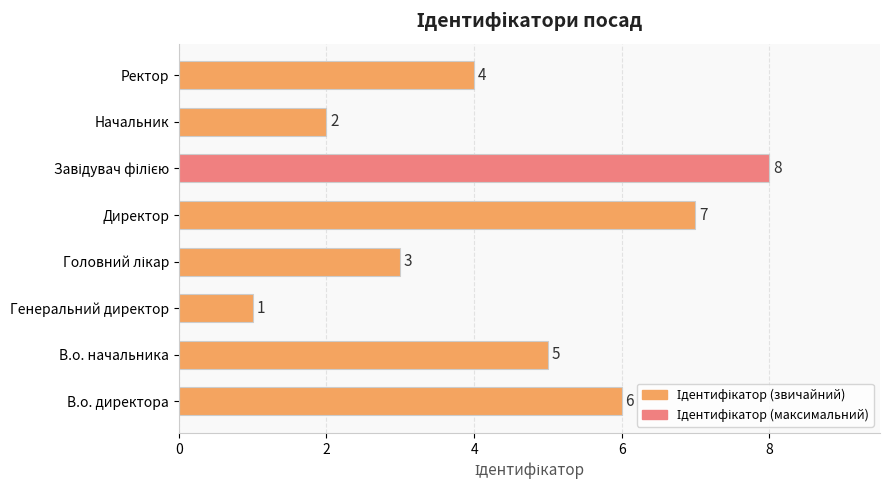

What is the sum of all values?

36